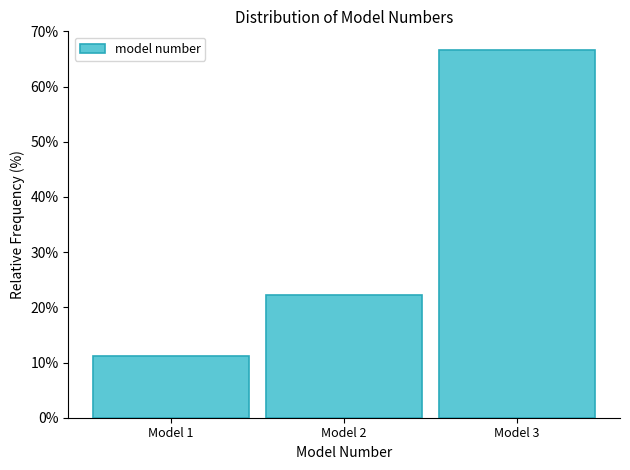

Over which range of the x-axis is the bar tallest?

2.5 to 3.5